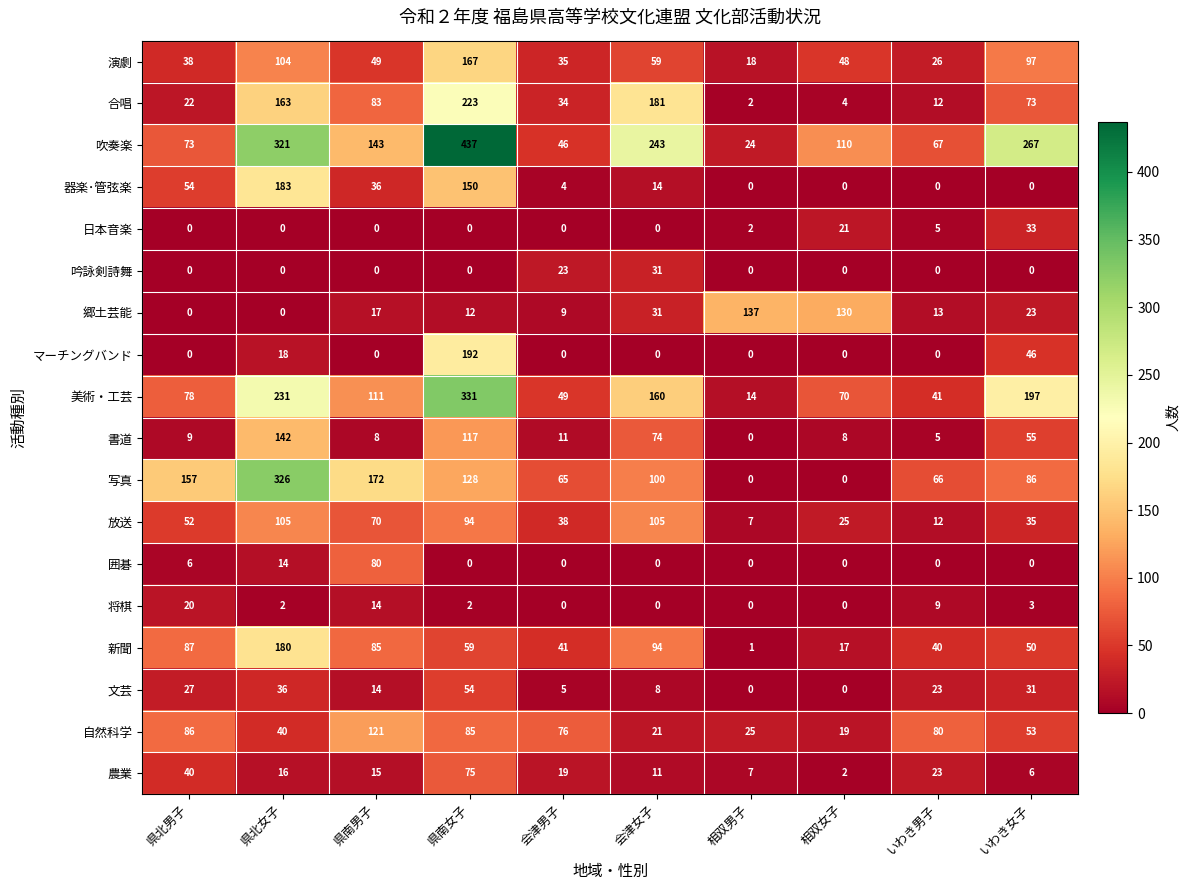

At which label does 農業 reach its peak?

県南女子